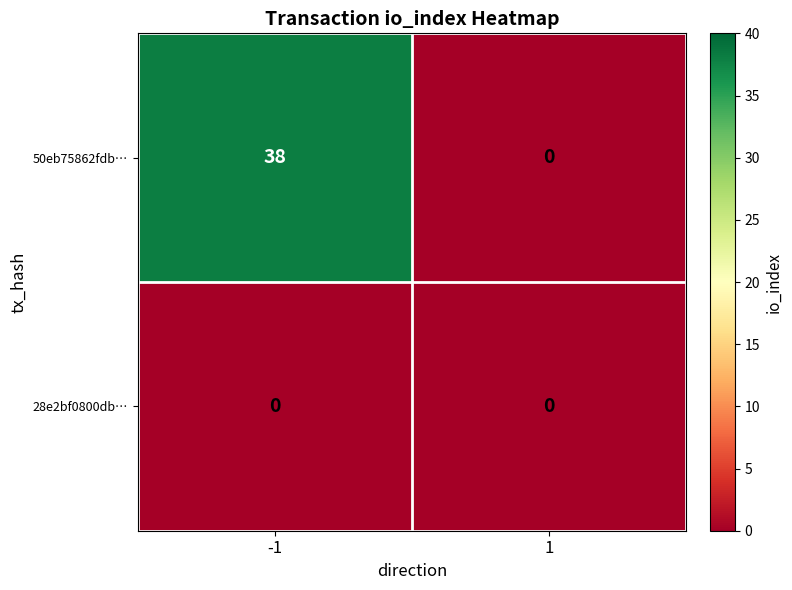

What is the difference between the maximum and minimum values in the 50eb75862fdb… series?

38